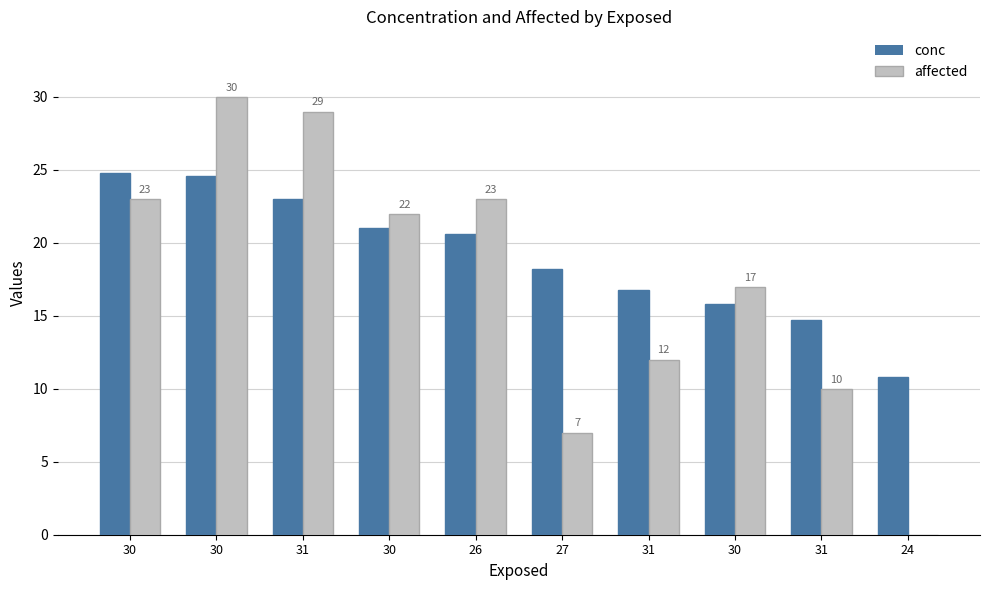

Are the bars horizontal?

No